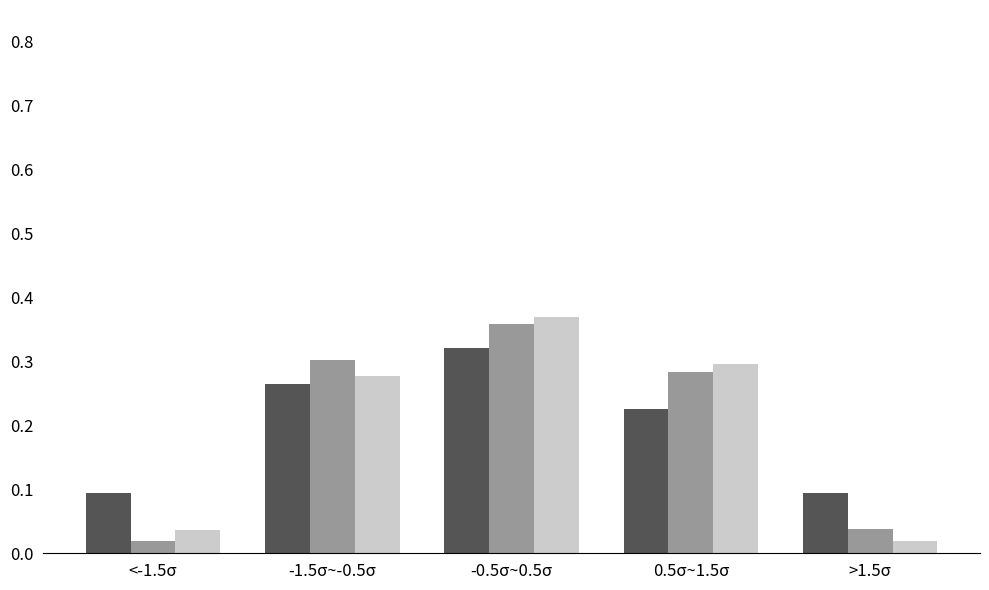

Which category has the highest value across all series?

-0.5σ~0.5σ